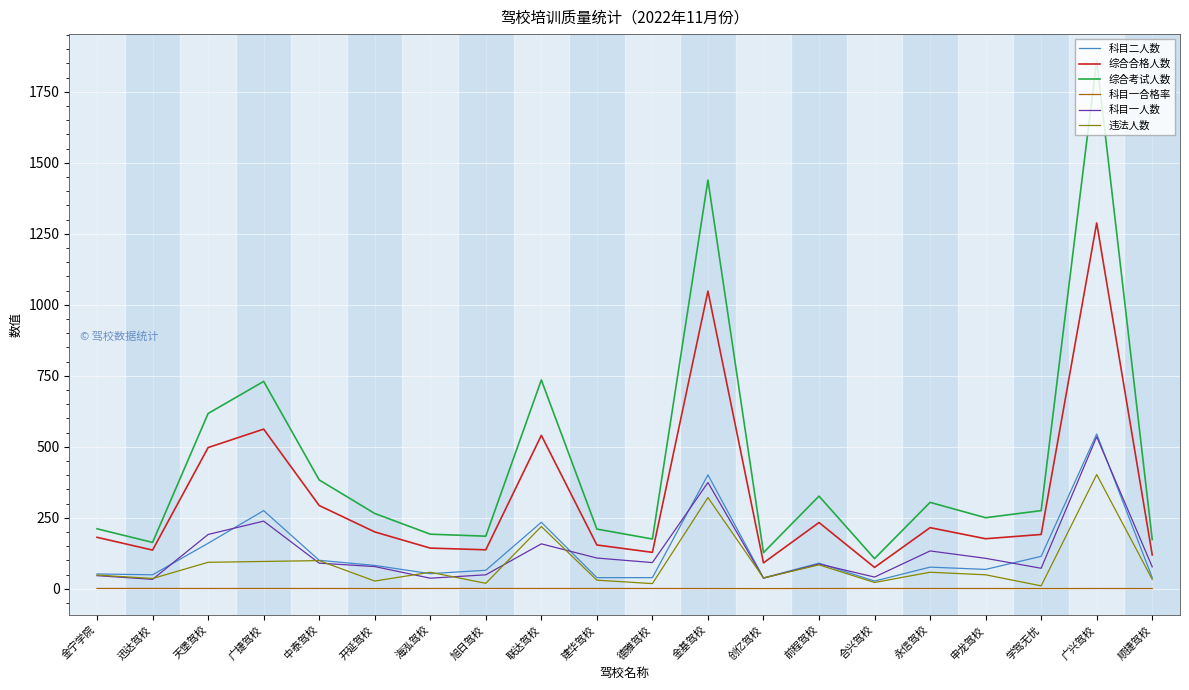

What is the approximate value of 科目一人数 at 联达驾校?

158.0